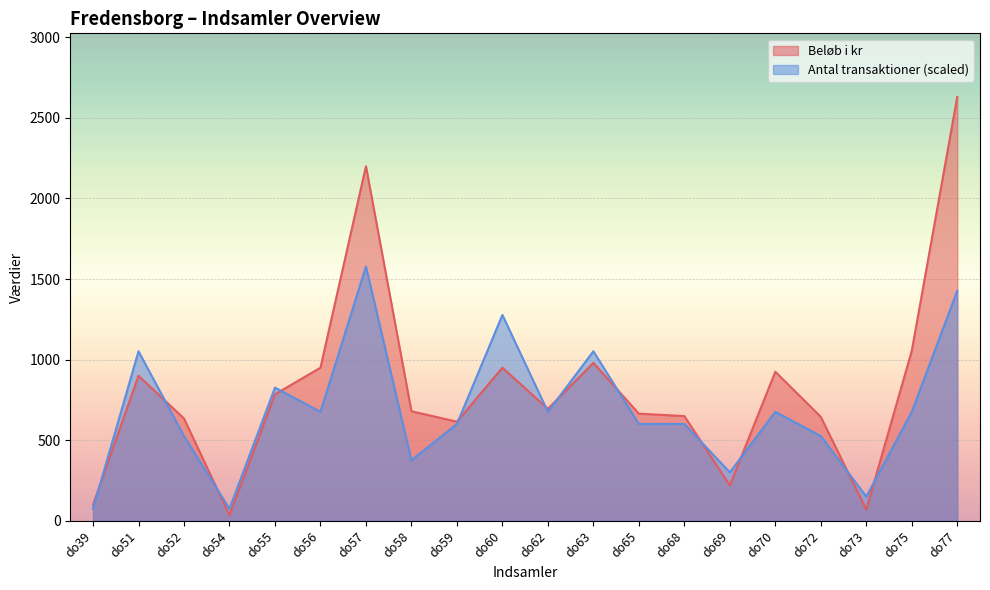

At which category is the sum across all series the highest?

do77